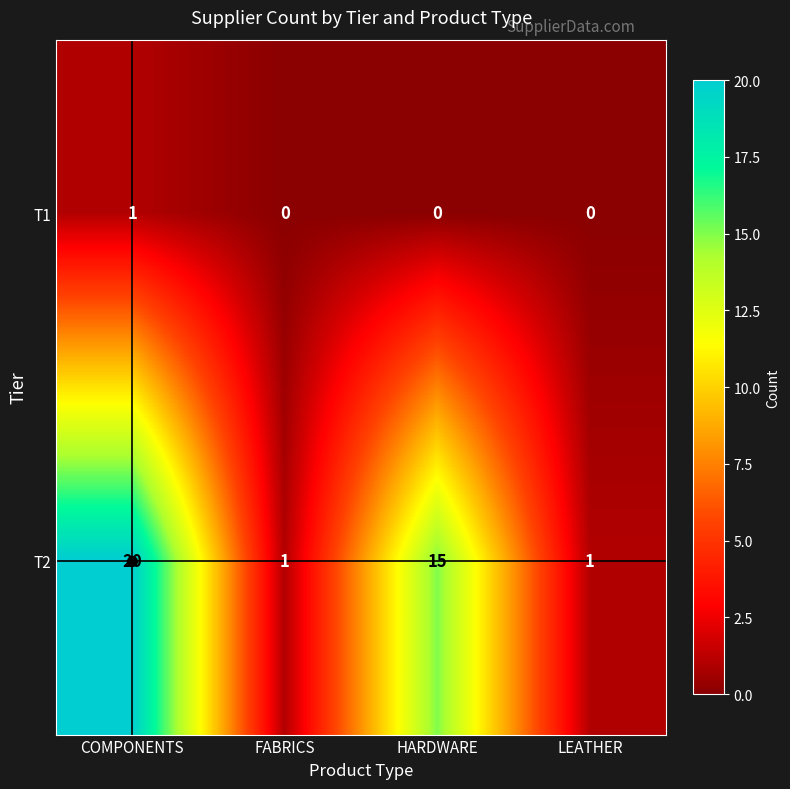

Is it true that T1 equals 1 at FABRICS?

False